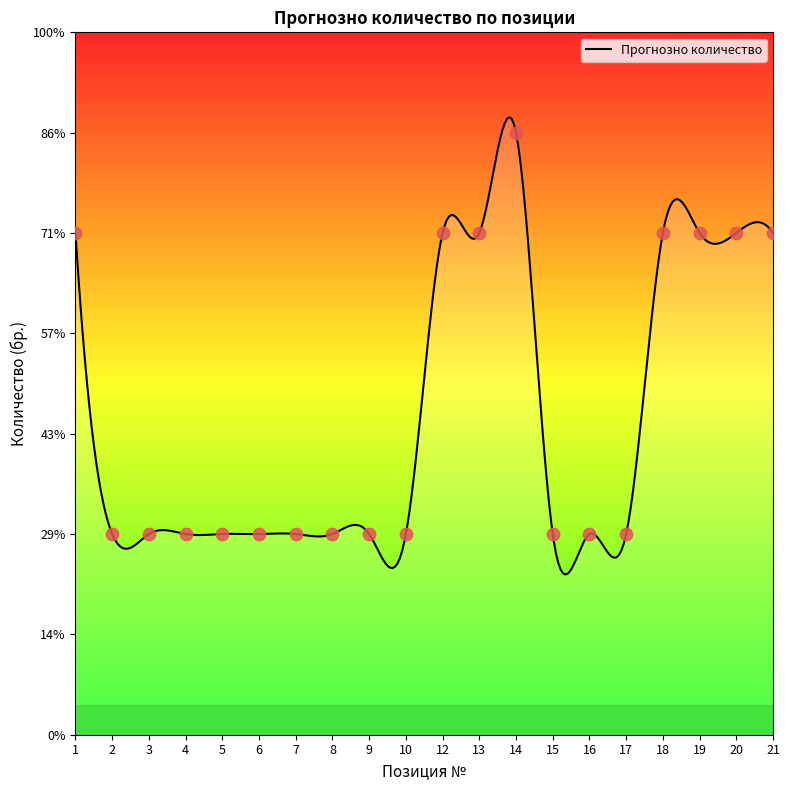

Which has a higher value, 15 or 9?

15